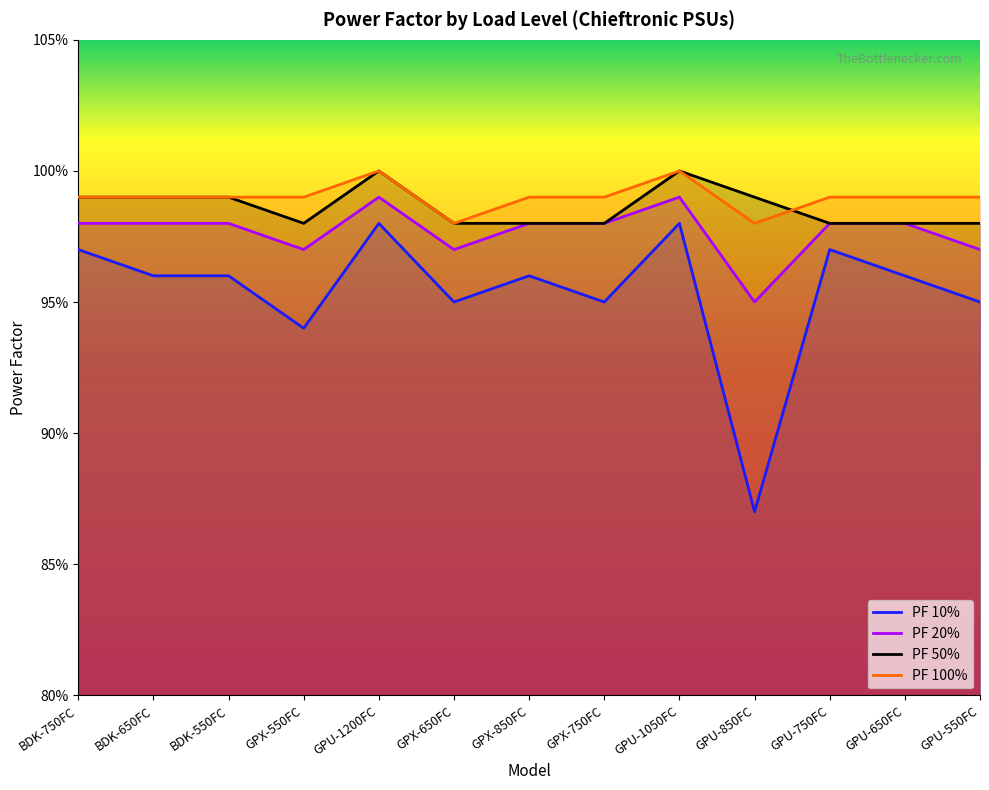

Which series has the largest total across all categories?

PF 100%